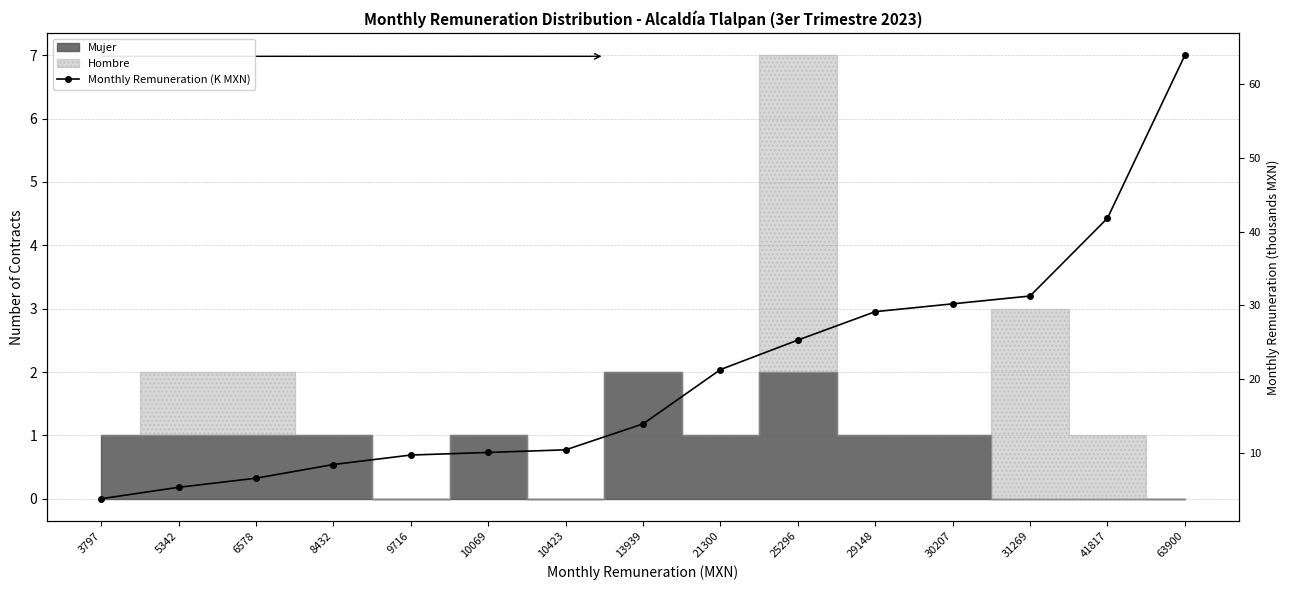

Approximately how many times larger is the value at 8432 compared to 10069?

0.8